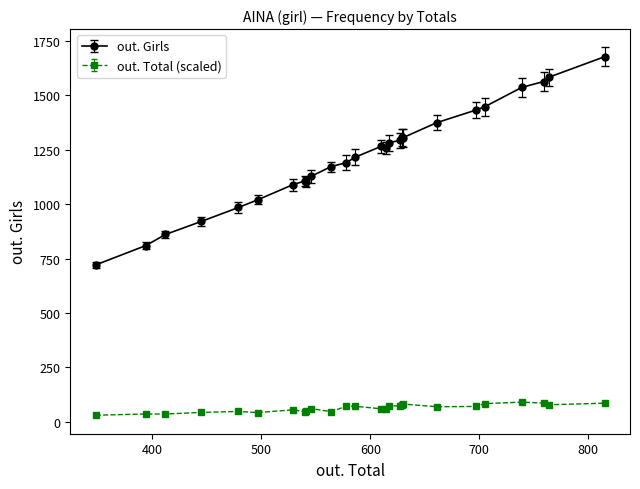

At how many categories does at least one series exceed 374?

26